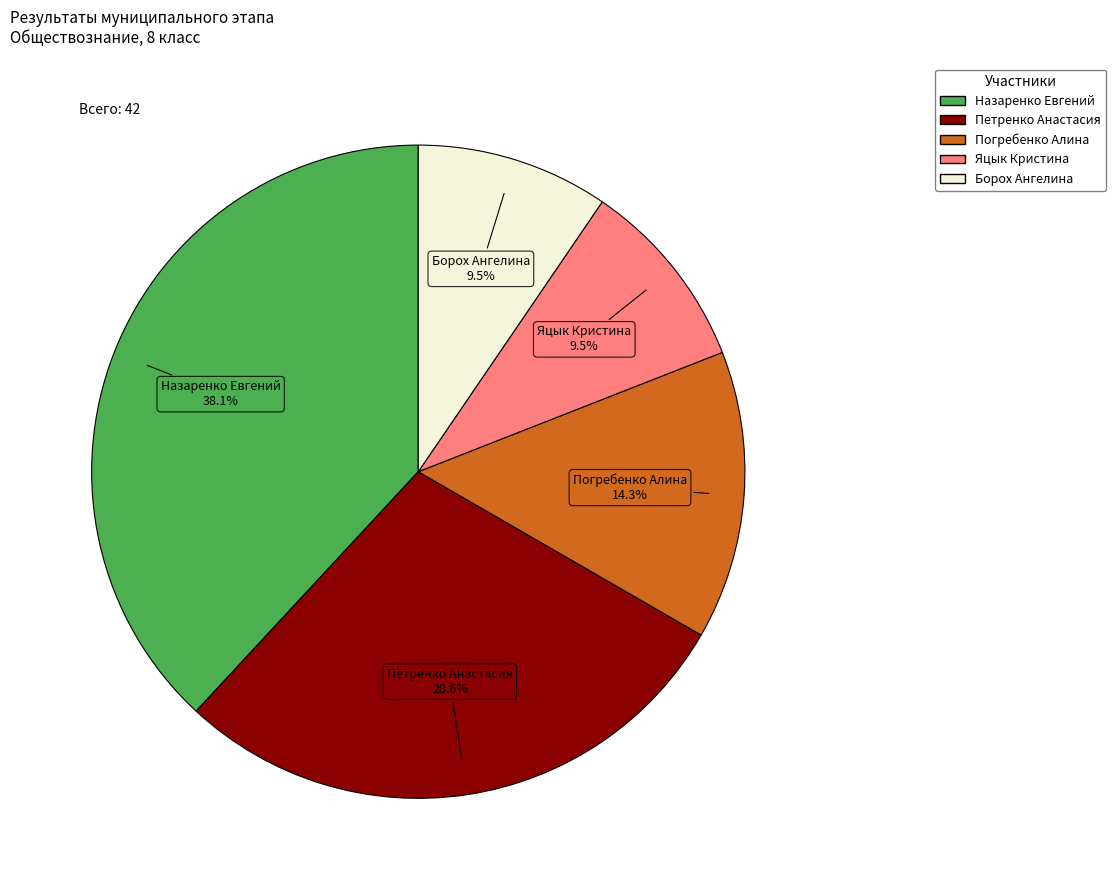

To the nearest percent, what is the difference between the largest and smallest slice percentages?

29%